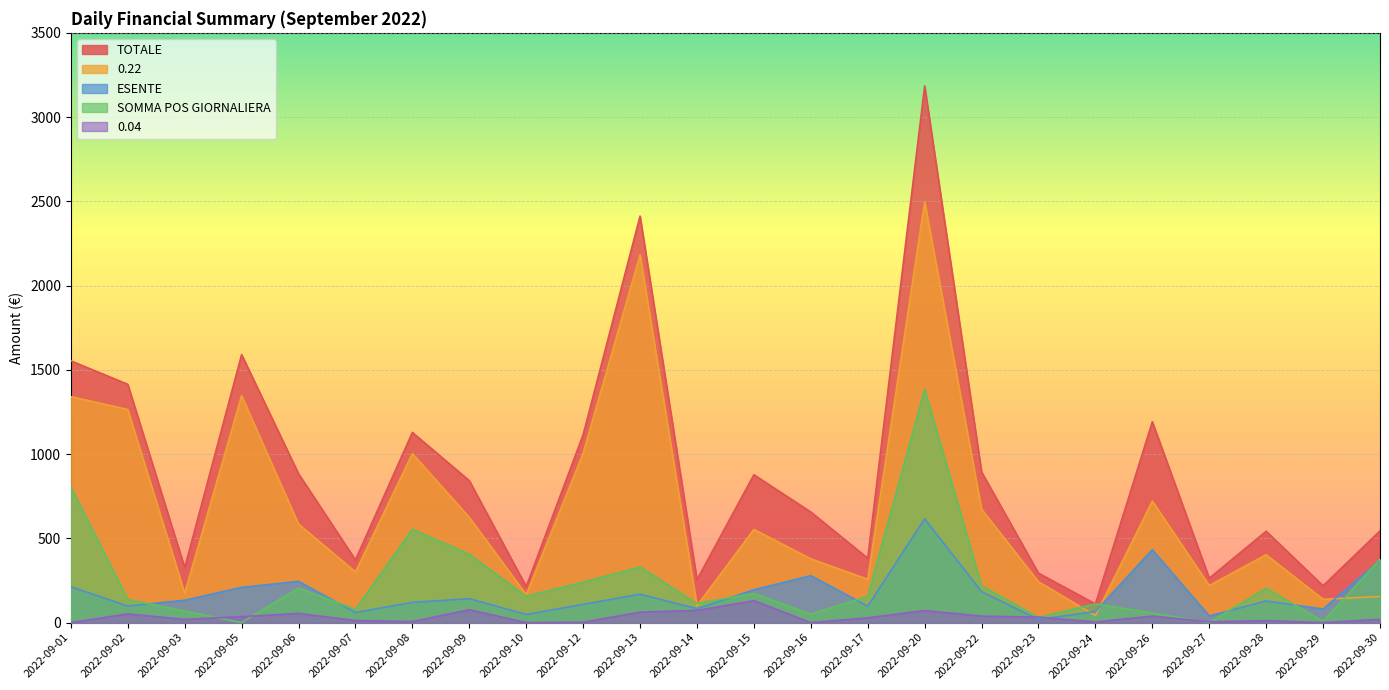

How many lines are shown in the chart?

5